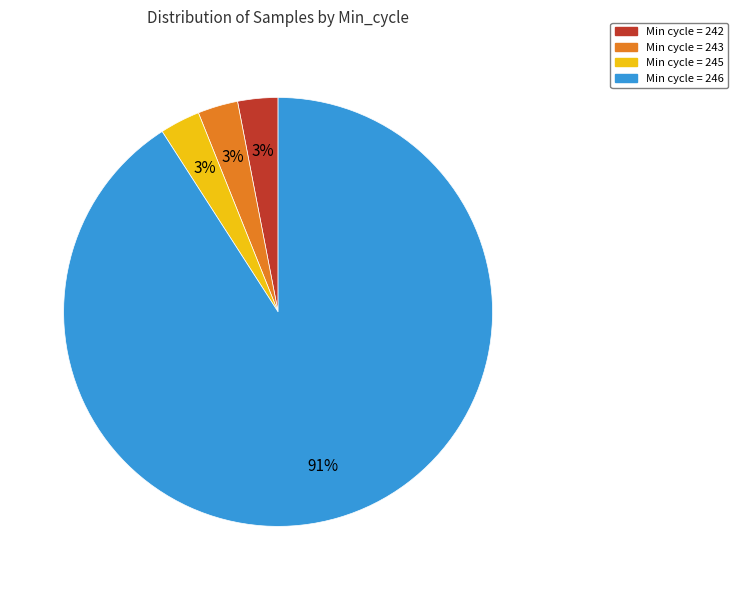

To the nearest percent, what is the average slice percentage?

25%